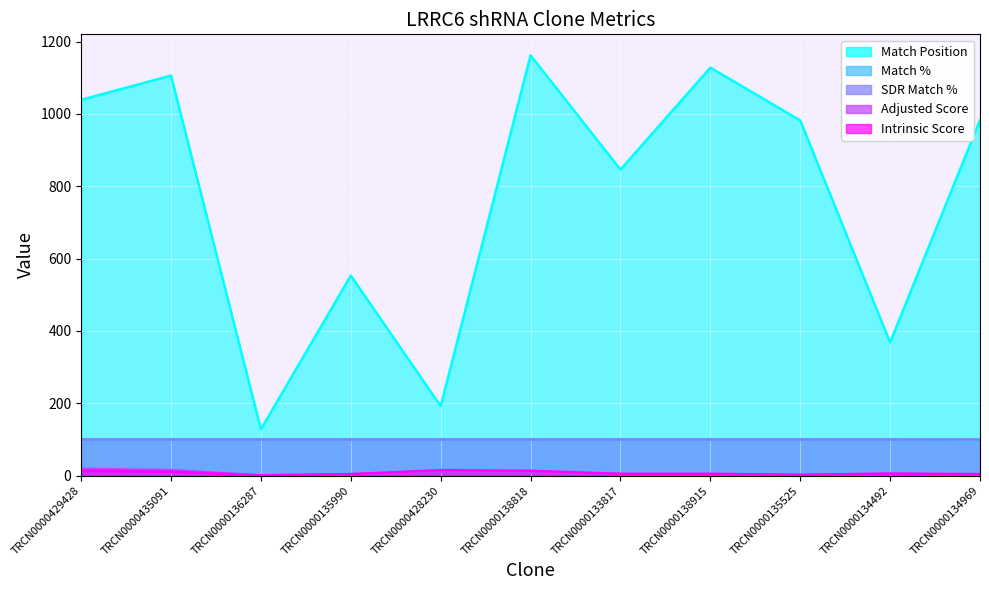

True or false: Adjusted Score and Intrinsic Score cross at least once.

True